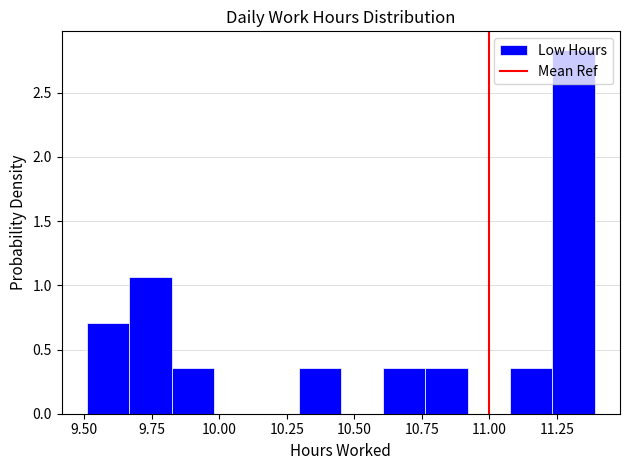

Around what value on the x-axis is the tallest bar? Give the approximate position of its centre, as read against the axis.

11.30